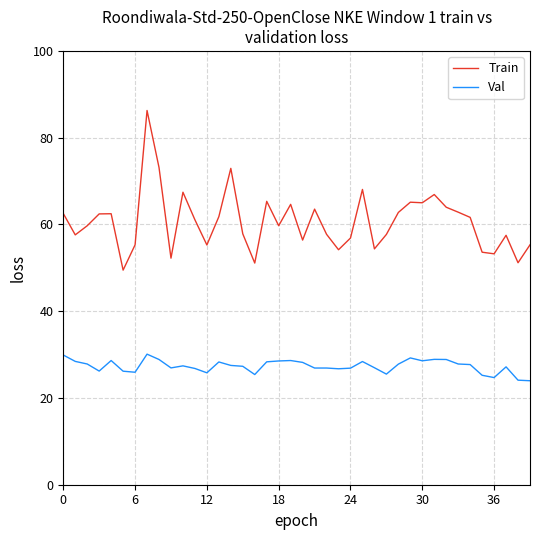

What is the average value of the Val series?

27.3